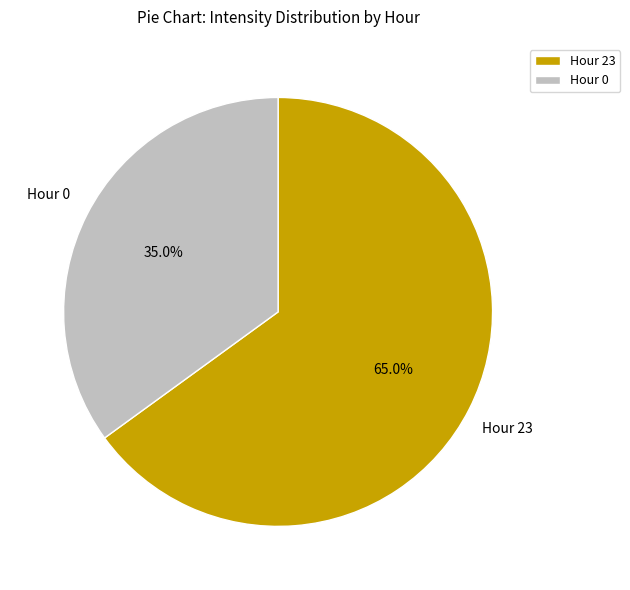

Rank the categories by value from lowest to highest.

Hour 0, Hour 23